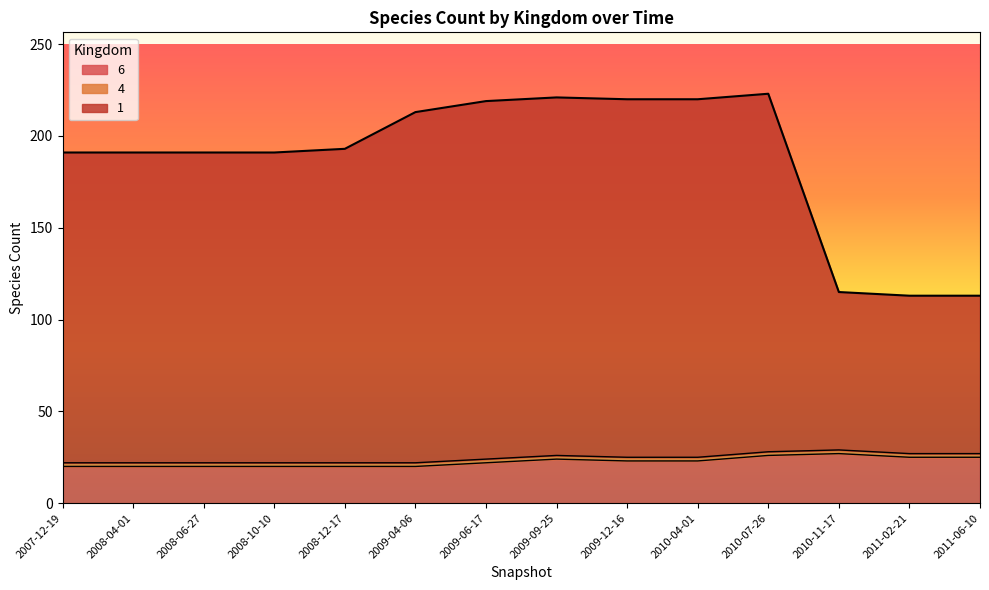

True or false: 1 has a value of 191 at 2008-06-27.

True